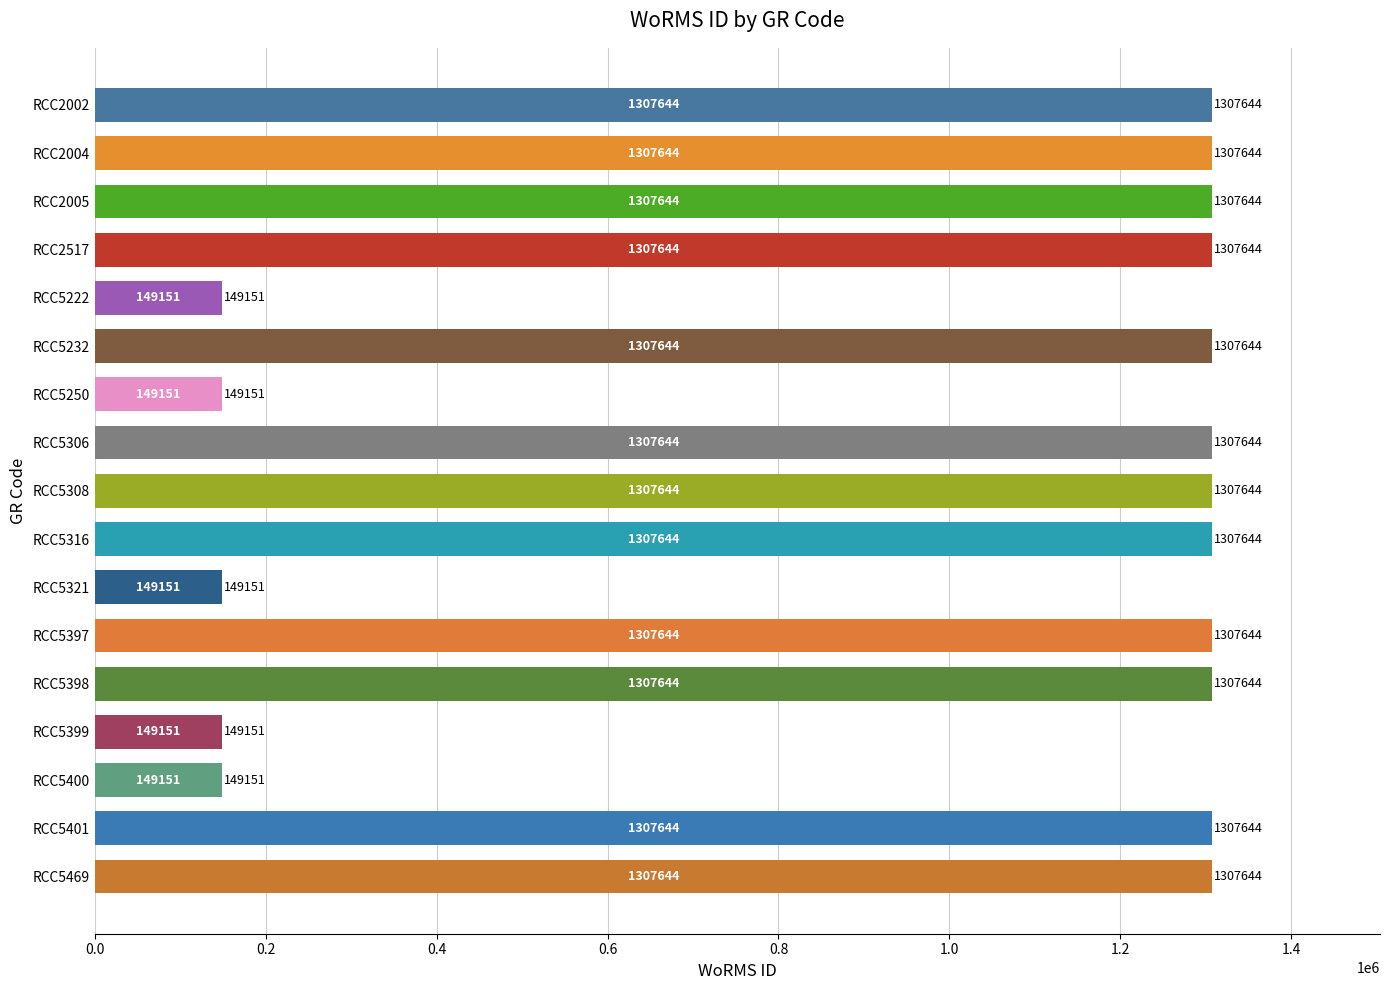

Read the value at RCC5306.

1307644